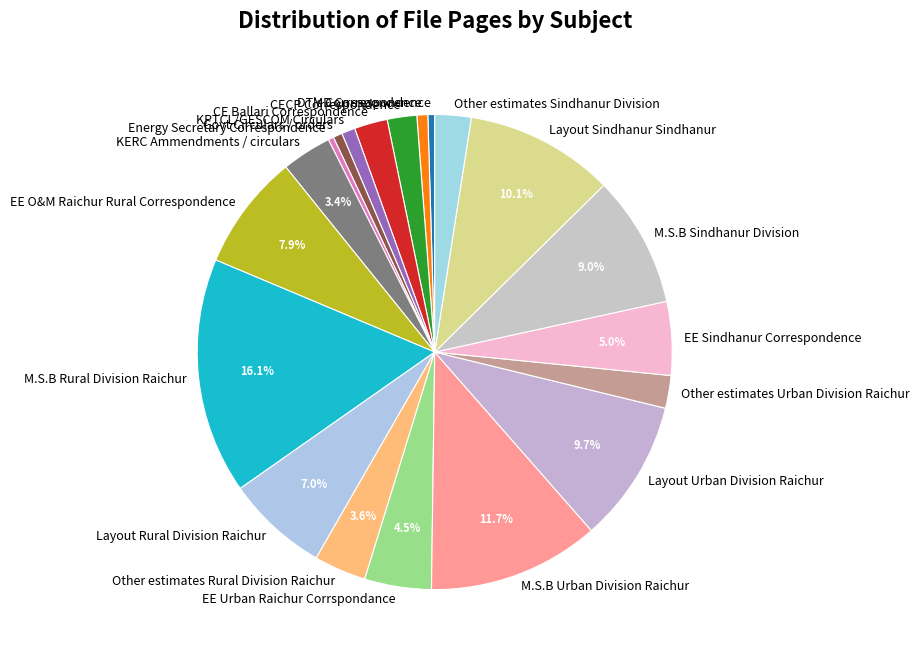

Does any single category account for the majority?

No